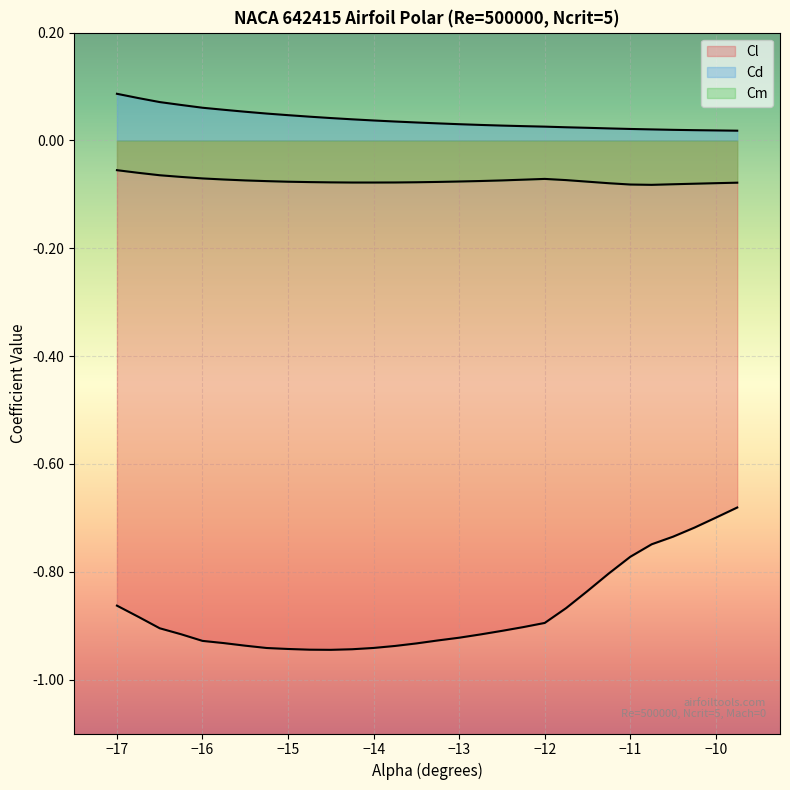

Between -16.5 and -10.25, which series saw the biggest shift?

Cl